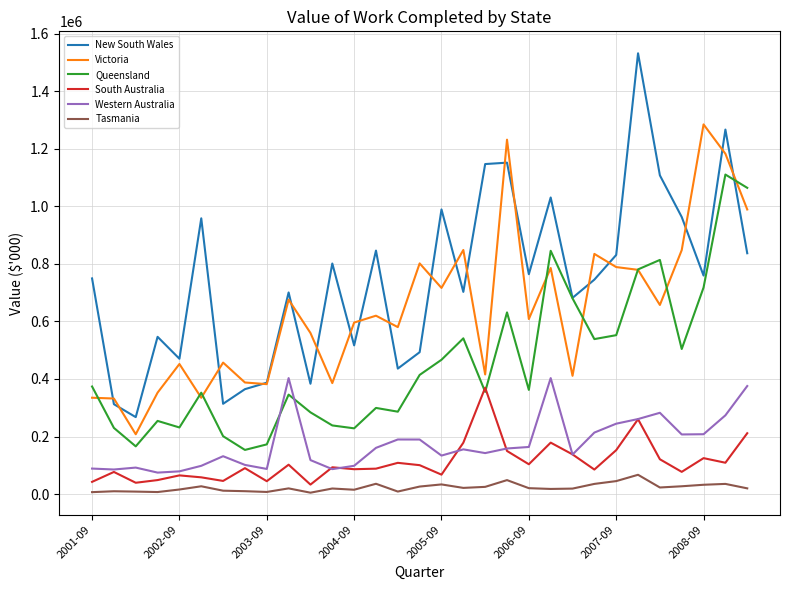

True or false: New South Wales and South Australia intersect in this chart.

False